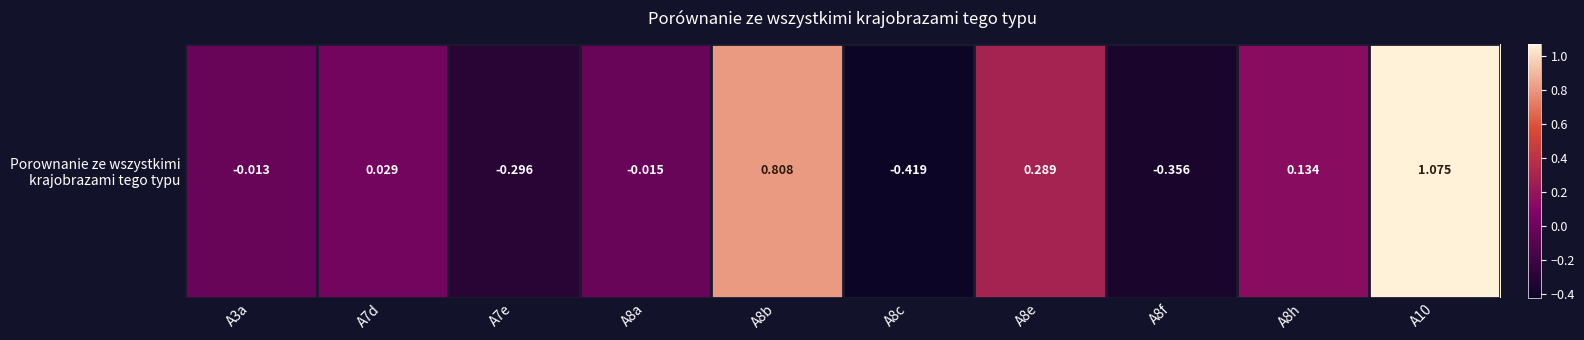

What is the change in value from A8b to A8h?

-0.7